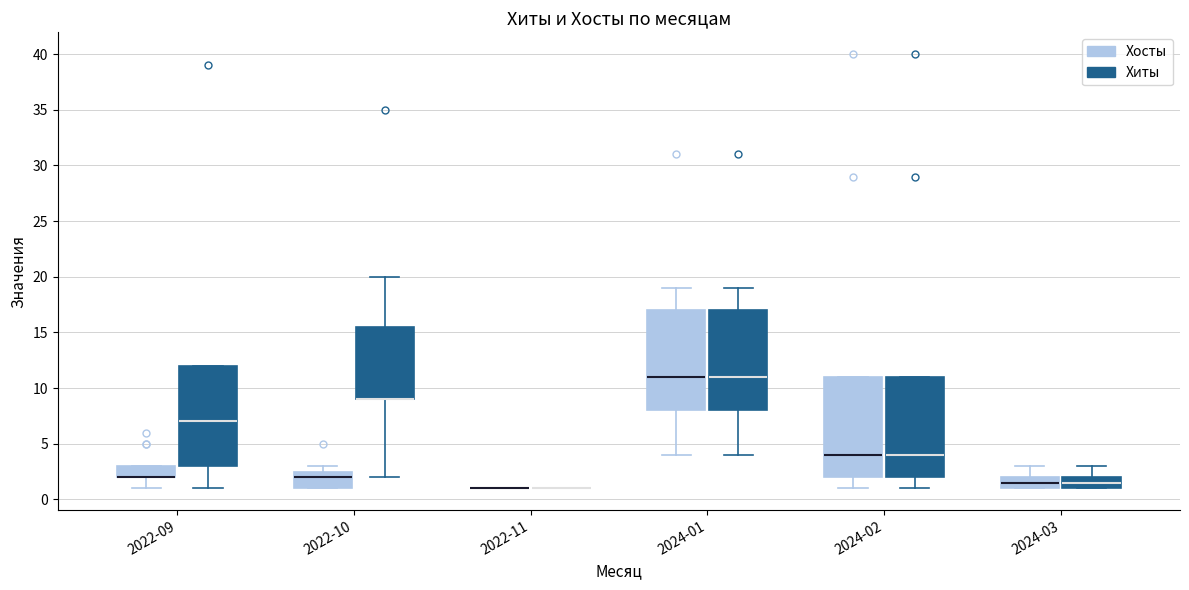

Reading left to right, transcribe this box plot: for each box, give where its median line is, the range the box spans, and where its two whiskers end, as read against the y-axis. The values are not printed on the chart, so give them approximately, as read against the axis.

2022-09 (Хосты): median 2.0 (drawn on the box's lower edge), box 2.0 to 3.0, whiskers 1.0 to 3.0
2022-09 (Хиты): median 7.0, box 3.0 to 12.0, whiskers 1.0 to 12.0
2022-10 (Хосты): median 2.0, box 1.0 to 2.5, whiskers 1.0 to 3.0
2022-10 (Хиты): median 9.0 (drawn on the box's lower edge), box 9.0 to 15.5, whiskers 2.0 to 20.0
2022-11 (Хосты): box collapsed to a line at 1.0, whiskers 1.0 to 1.0
2022-11 (Хиты): box collapsed to a line at 1.0, whiskers 1.0 to 1.0
2024-01 (Хосты): median 11.0, box 8.0 to 17.0, whiskers 4.0 to 19.0
2024-01 (Хиты): median 11.0, box 8.0 to 17.0, whiskers 4.0 to 19.0
2024-02 (Хосты): median 4.0, box 2.0 to 11.0, whiskers 1.0 to 11.0
2024-02 (Хиты): median 4.0, box 2.0 to 11.0, whiskers 1.0 to 11.0
2024-03 (Хосты): median 1.5, box 1.0 to 2.0, whiskers 1.0 to 3.0
2024-03 (Хиты): median 1.5, box 1.0 to 2.0, whiskers 1.0 to 3.0